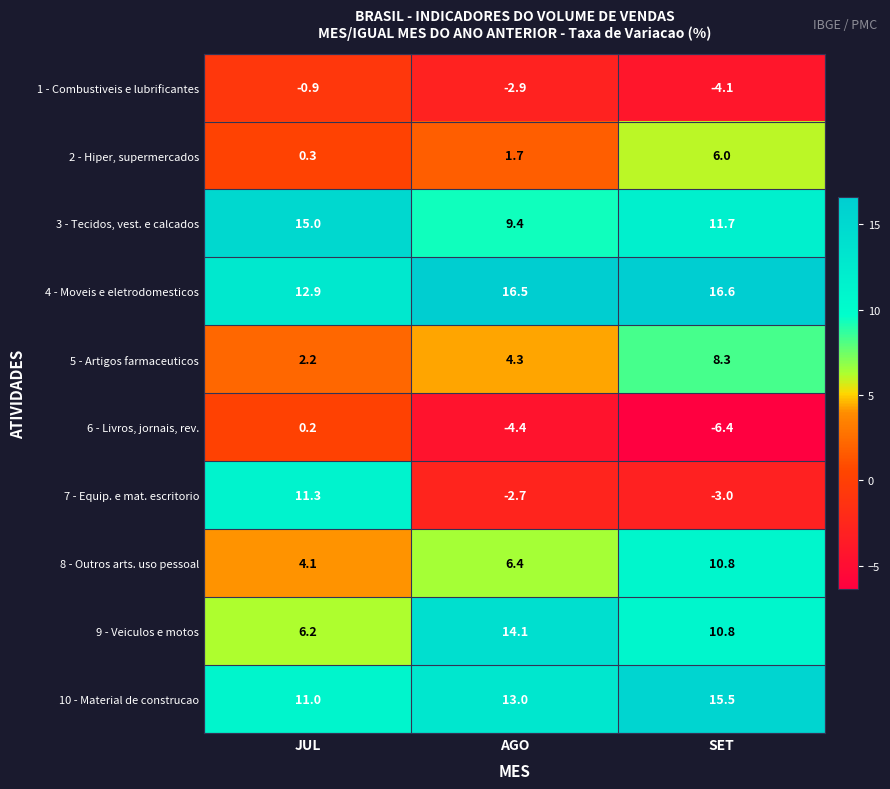

The value of 4 - Moveis e eletrodomesticos at AGO is 4.2. True or false?

False